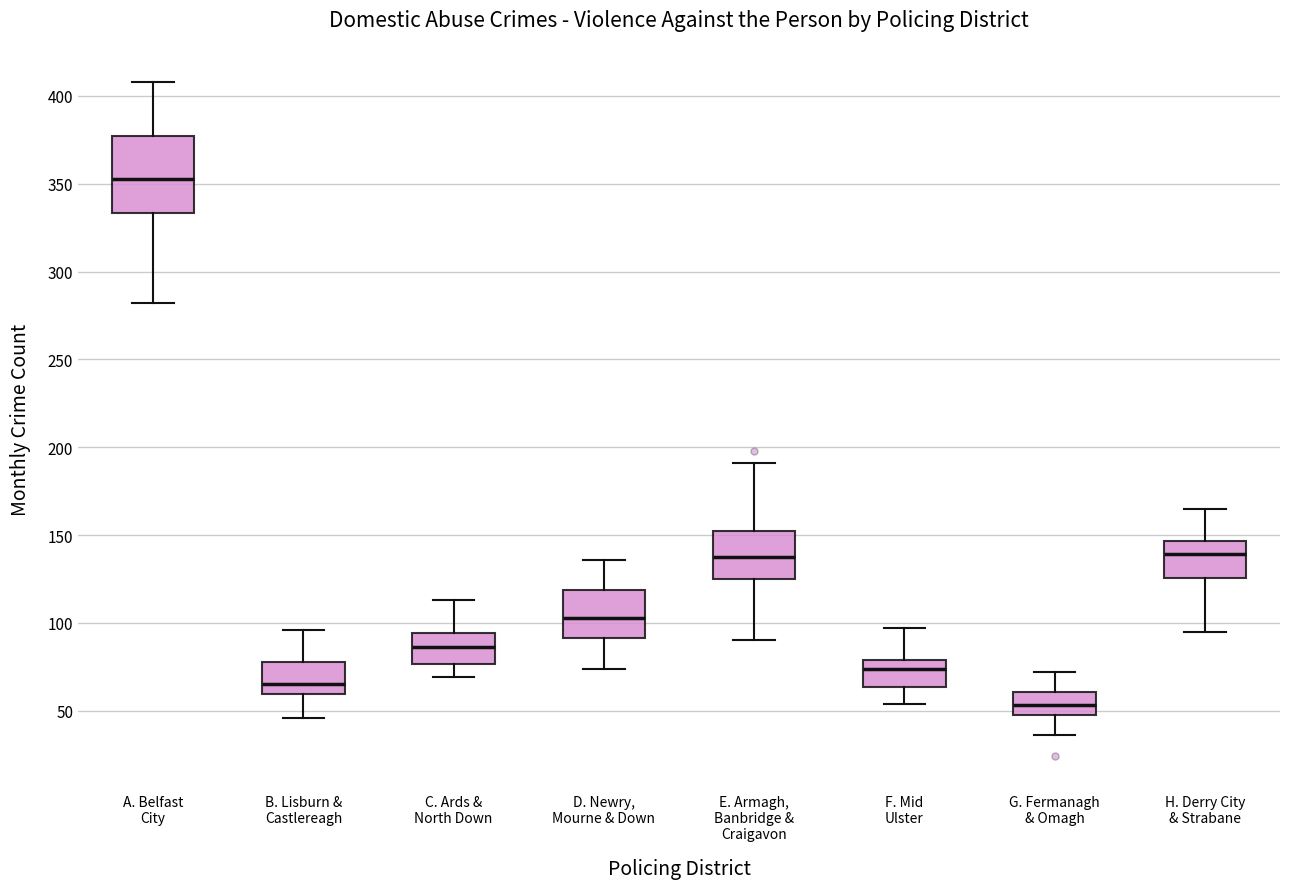

Reading left to right, transcribe this box plot: for each box, give where its median line is, the range the box spans, and where its two whiskers end, as read against the y-axis. The values are not printed on the chart, so give them approximately, as read against the axis.

A. Belfast City: median 355, box 335 to 375, whiskers 280 to 410
B. Lisburn & Castlereagh: median 65, box 60 to 80, whiskers 45 to 95
C. Ards & North Down: median 85, box 75 to 95, whiskers 70 to 115
D. Newry, Mourne & Down: median 105, box 90 to 120, whiskers 75 to 135
E. Armagh, Banbridge & Craigavon: median 140, box 125 to 155, whiskers 90 to 190
F. Mid Ulster: median 75, box 65 to 80, whiskers 55 to 95
G. Fermanagh & Omagh: median 55, box 50 to 60, whiskers 35 to 70
H. Derry City & Strabane: median 140, box 125 to 145, whiskers 95 to 165